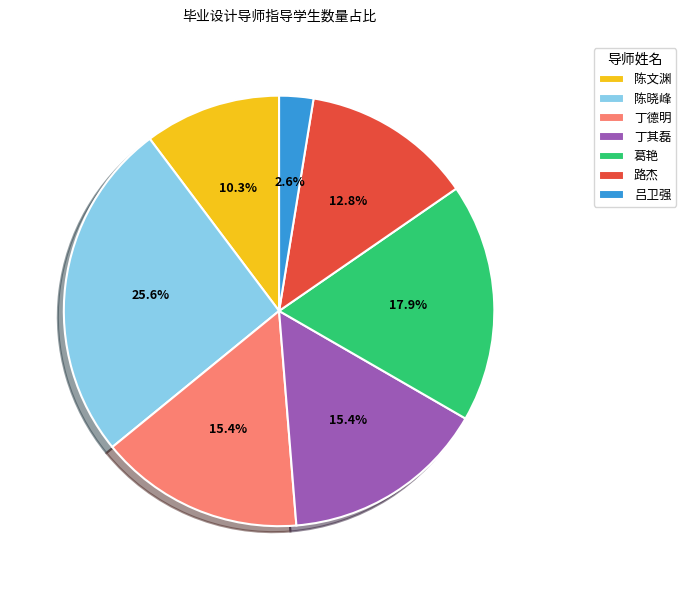

To the nearest percent, what portion does 葛艳 represent?

18%